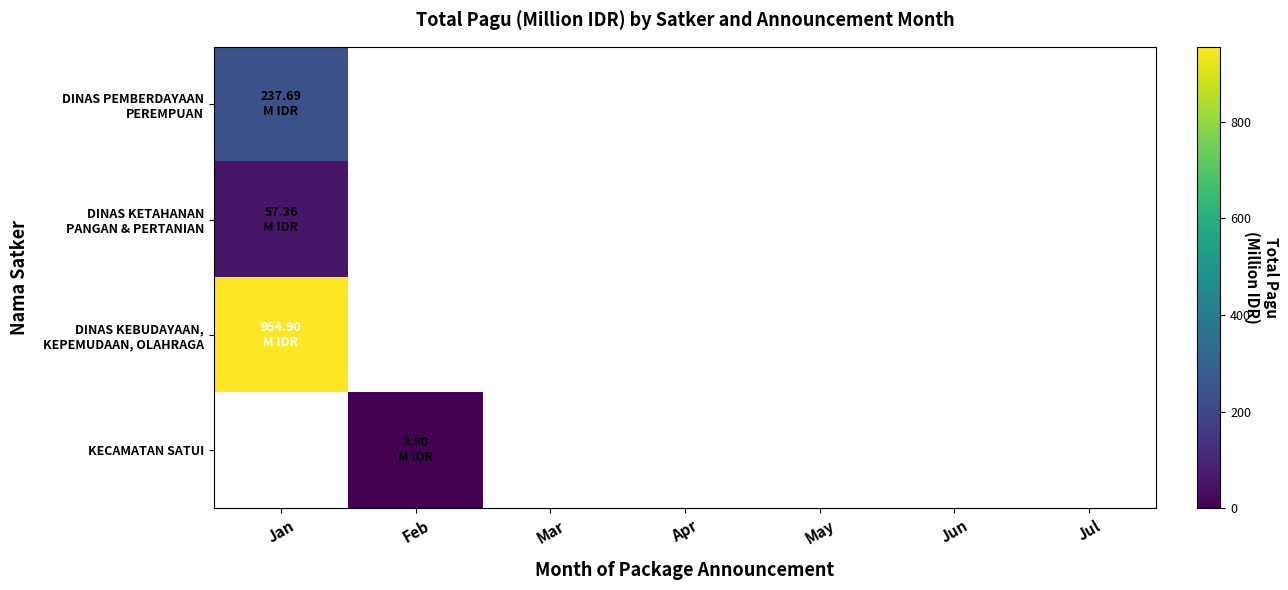

How many distinct data groups are displayed?

4